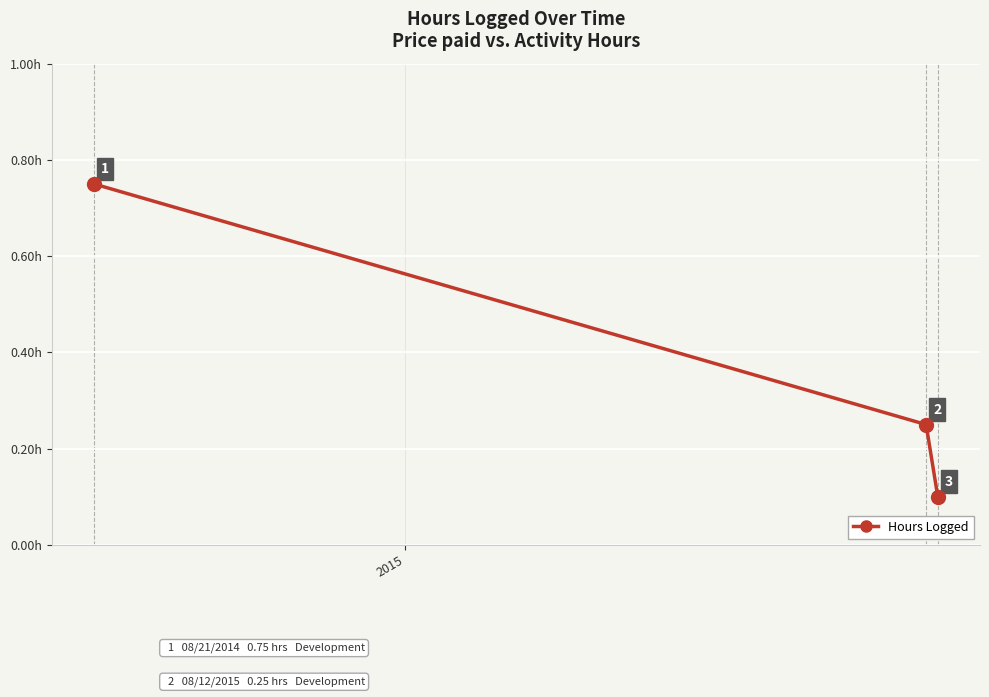

Count the values in the range 0 to 1.

3